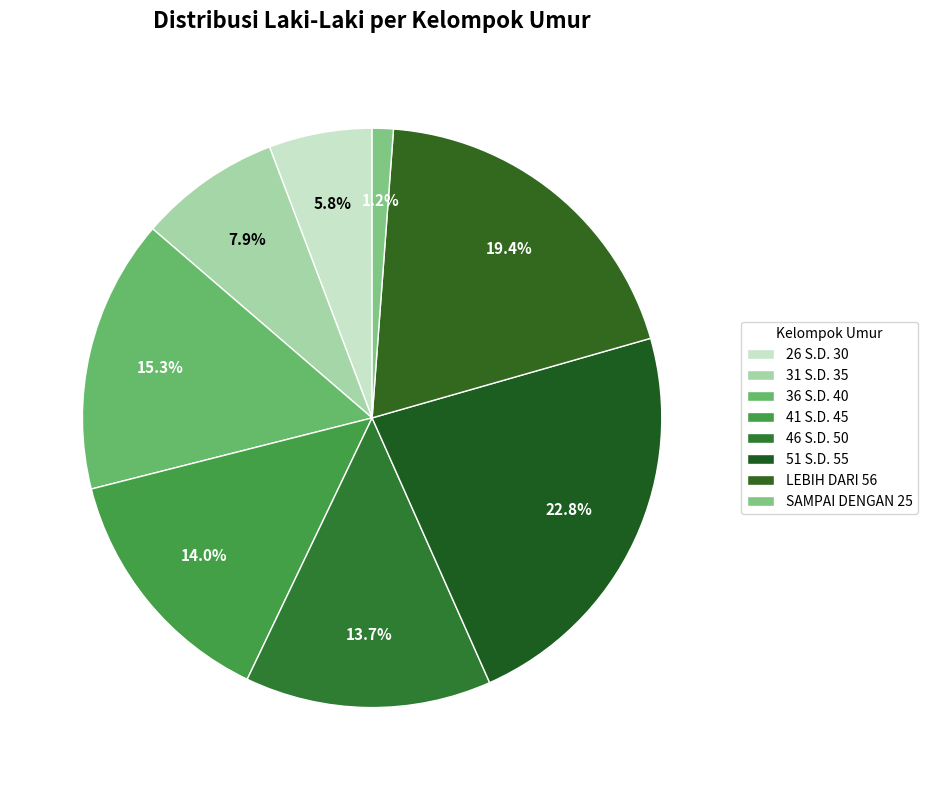

Which slice is the smallest?

SAMPAI DENGAN 25